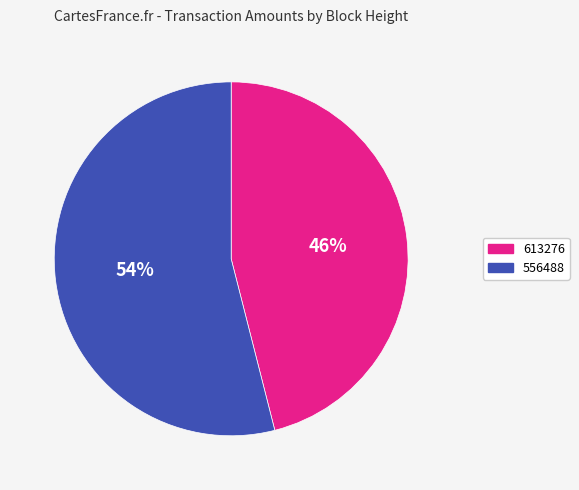

To the nearest percent, what is the difference between the 556488 and 613276 slice percentages?

8%